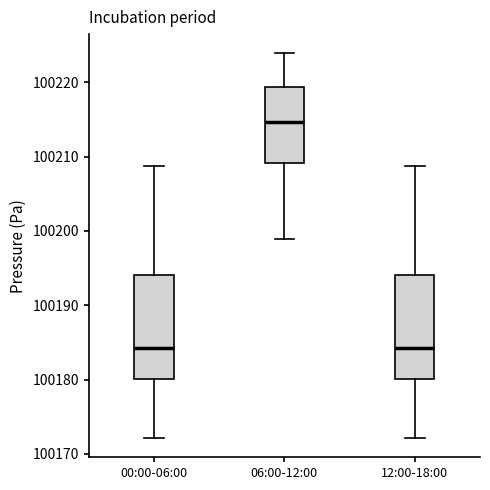

Reading left to right, transcribe this box plot: for each box, give where its median line is, the range the box spans, and where its two whiskers end, as read against the y-axis. The values are not printed on the chart, so give them approximately, as read against the axis.

00:00-06:00: median 100184, box 100180 to 100194, whiskers 100172 to 100209
06:00-12:00: median 100215, box 100209 to 100219, whiskers 100199 to 100224
12:00-18:00: median 100184, box 100180 to 100194, whiskers 100172 to 100209